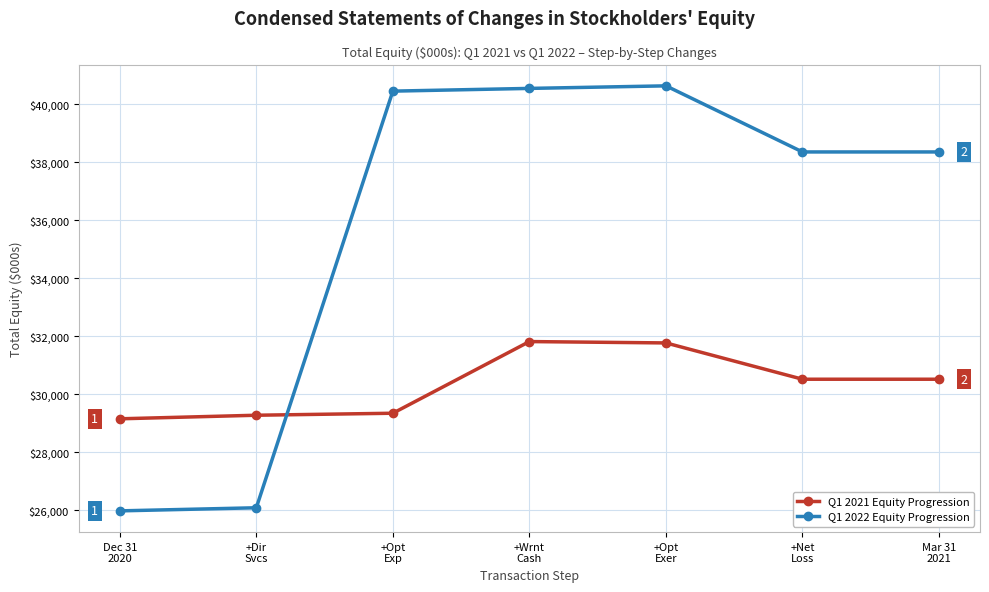

Rank the series by their average value, from lowest to highest.

Q1 2021 Equity Progression, Q1 2022 Equity Progression